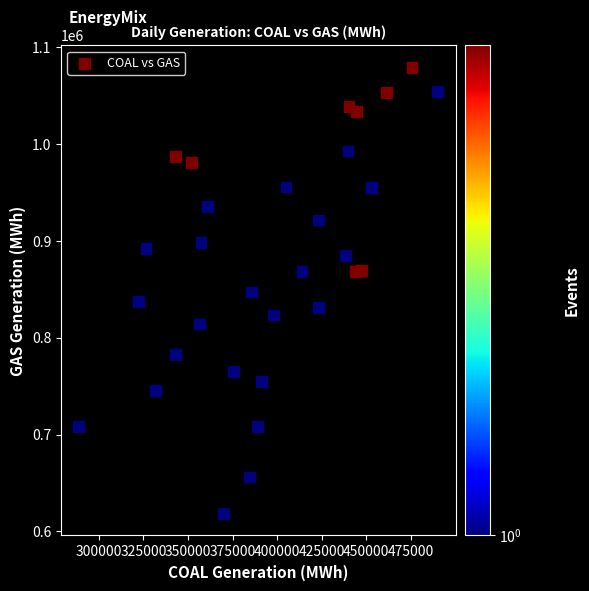

What is the range of X values (max minus min)?

201183.2